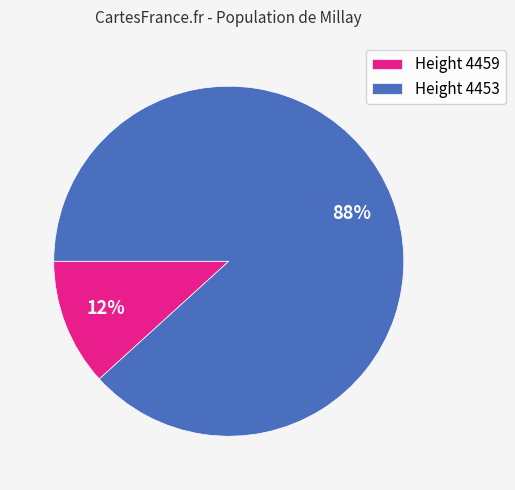

To the nearest percent, what percentage of the pie is Height 4453?

88%